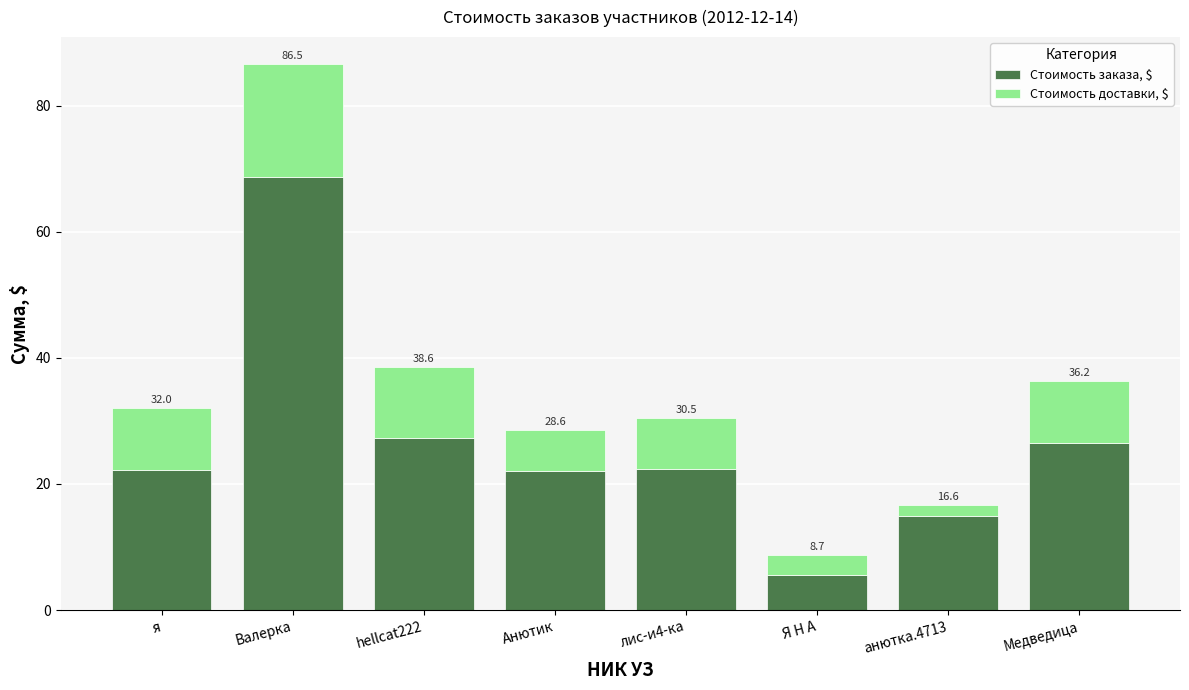

What are all the series names shown in the legend?

Стоимость заказа, $, Стоимость доставки, $